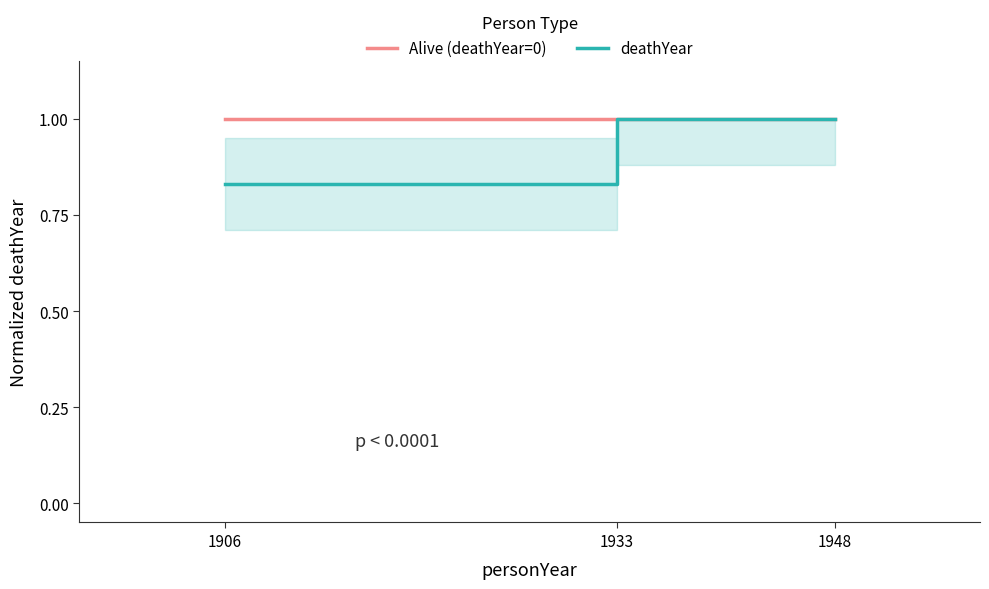

Which series changed the most between 1933 and 1948?

Alive (deathYear=0)